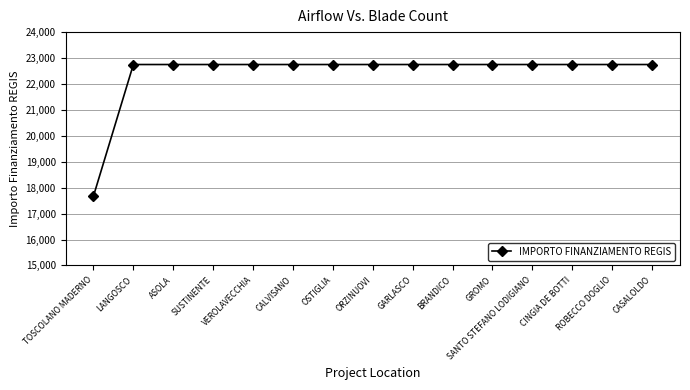

The chart shows a value of 17674.8 at TOSCOLANO MADERNO. True or false?

True